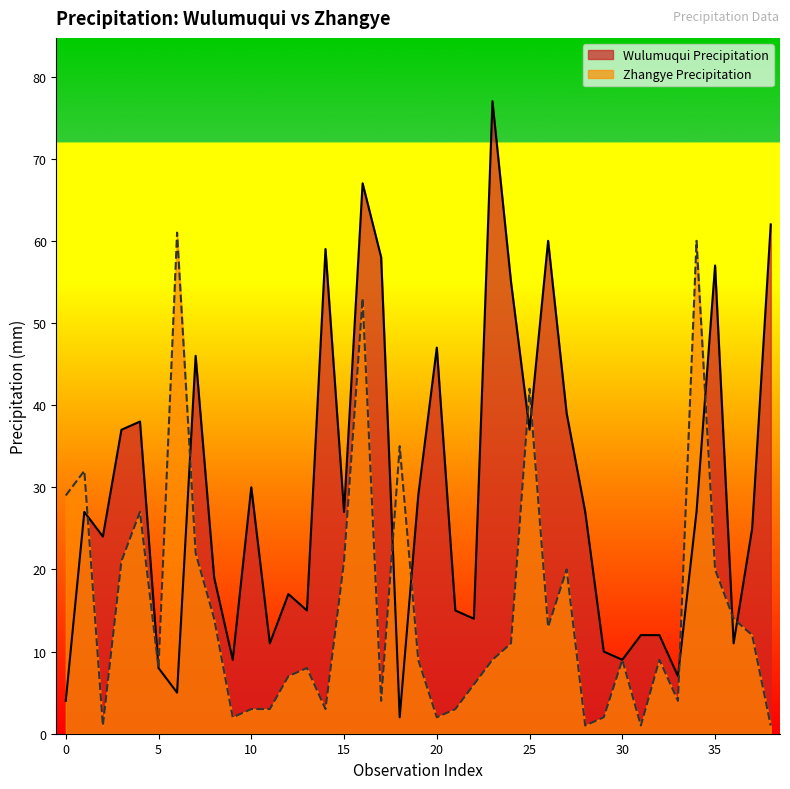

At which label does Zhangye Precipitation first exceed 9?

0